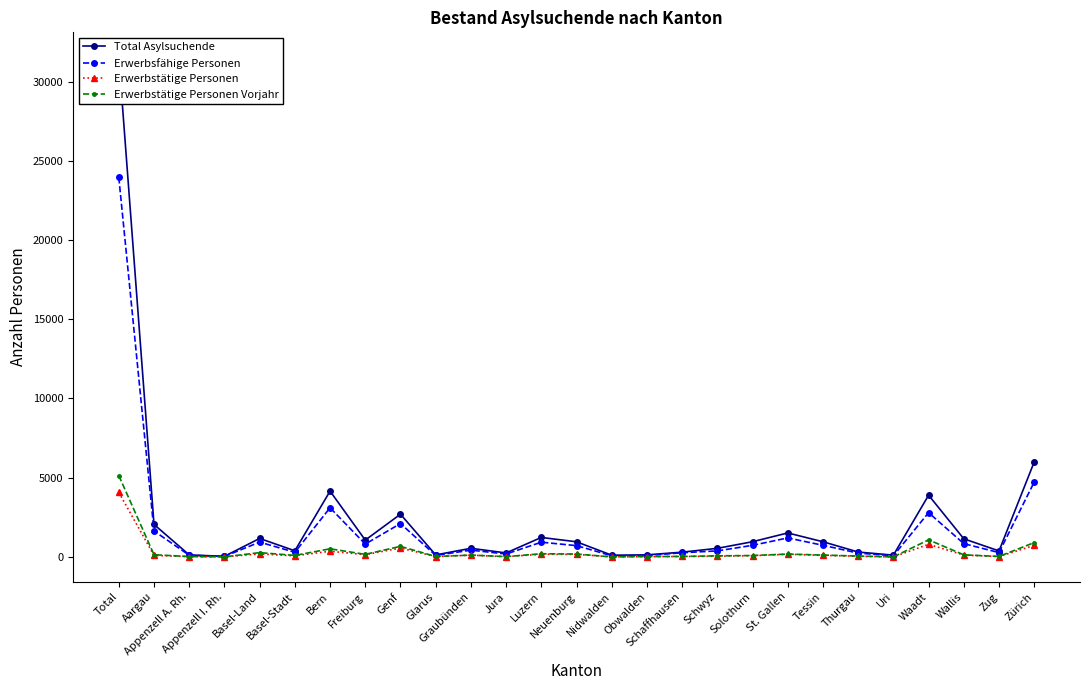

At Basel-Stadt, list the series in order from largest to smallest.

Total Asylsuchende, Erwerbsfähige Personen, Erwerbstätige Personen Vorjahr, Erwerbstätige Personen